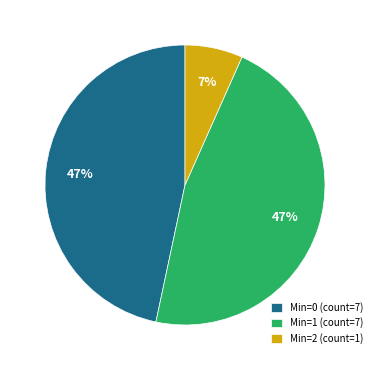

Does any single category account for the majority?

No